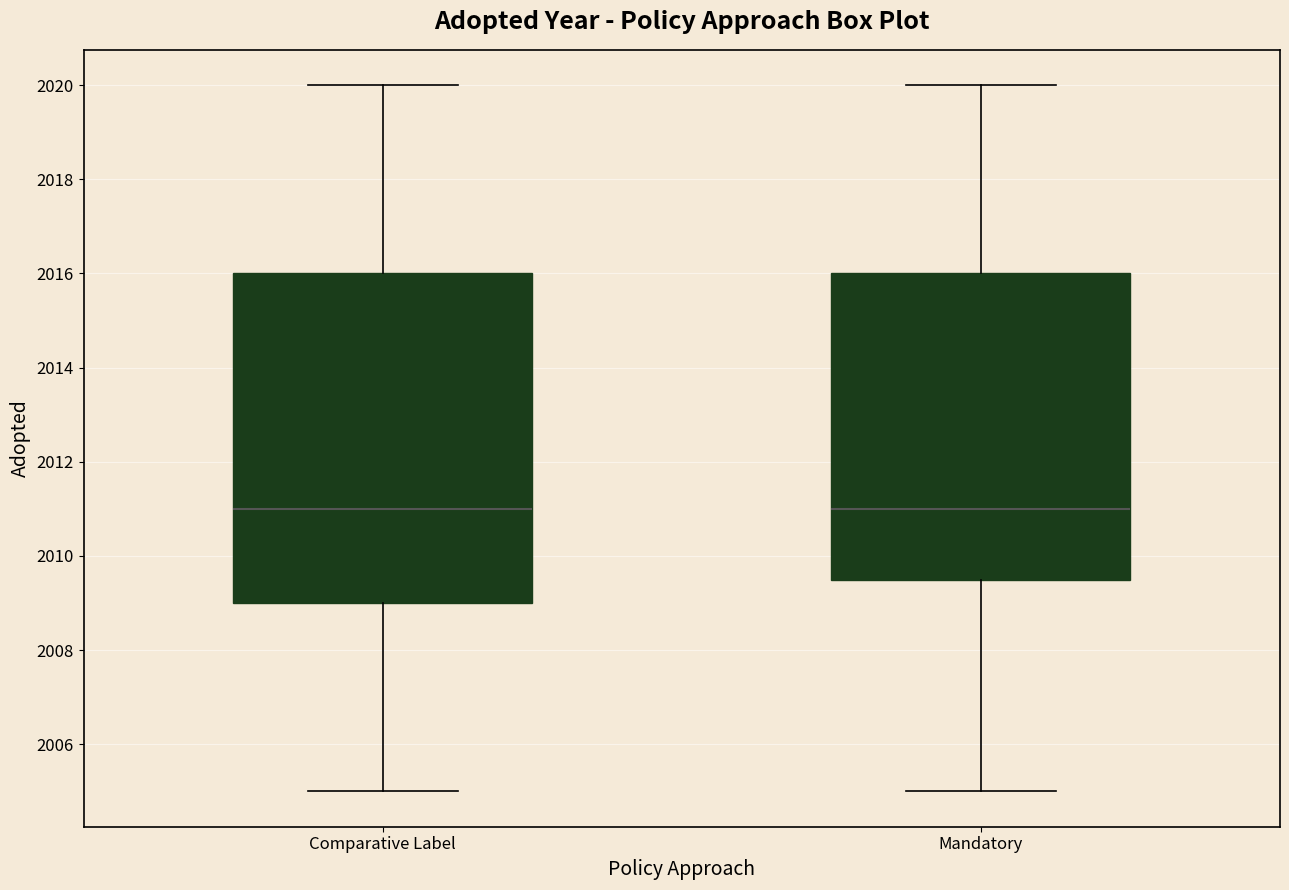

Reading left to right, transcribe this box plot: for each box, give where its median line is, the range the box spans, and where its two whiskers end, as read against the y-axis. The values are not printed on the chart, so give them approximately, as read against the axis.

Comparative Label: median 2011.0, box 2009.0 to 2016.0, whiskers 2005.0 to 2020.0
Mandatory: median 2011.0, box 2009.6 to 2016.0, whiskers 2005.0 to 2020.0